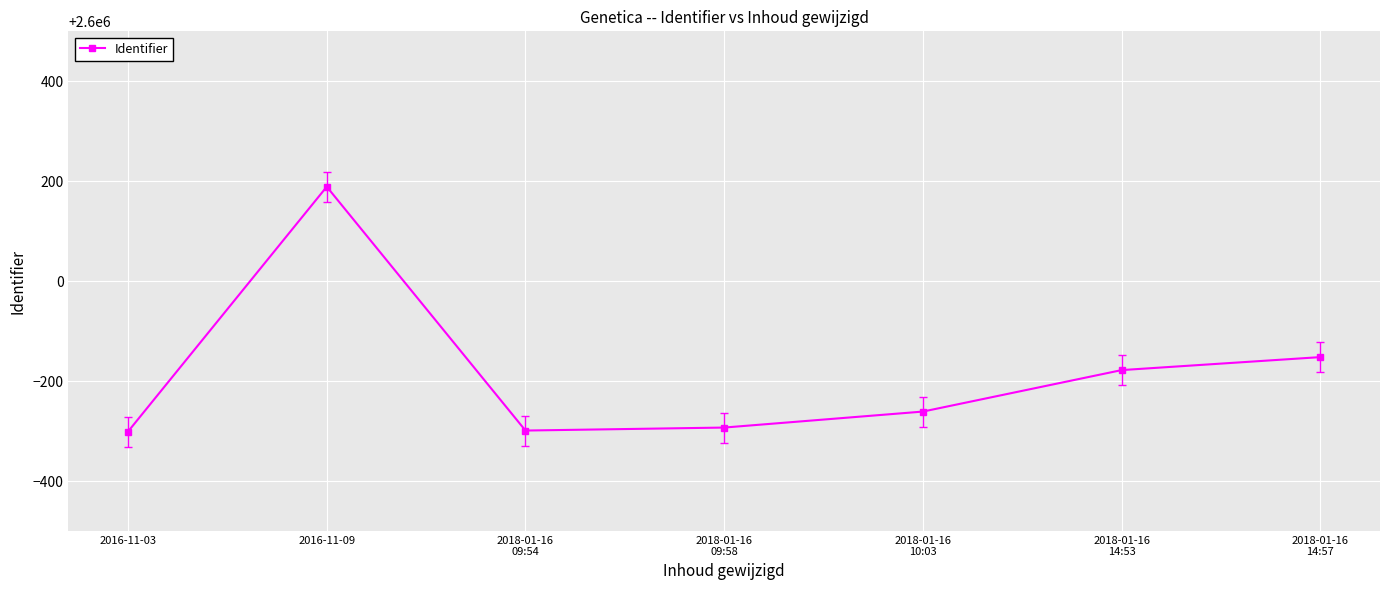

The value at 2016-11-03 is 2599699. True or false?

True